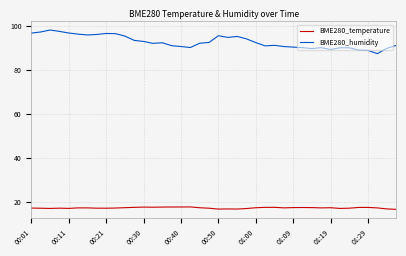

Rank the series by their average value, from lowest to highest.

BME280_temperature, BME280_humidity